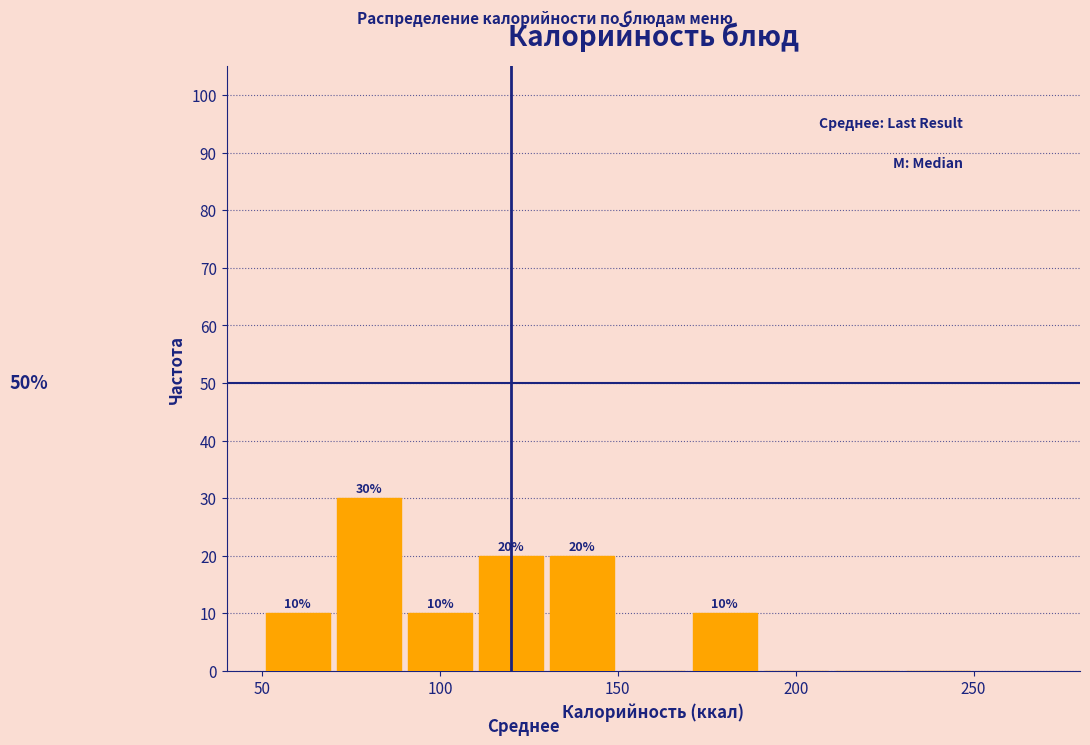

Which range on the x-axis has the tallest bar?

70 to 90